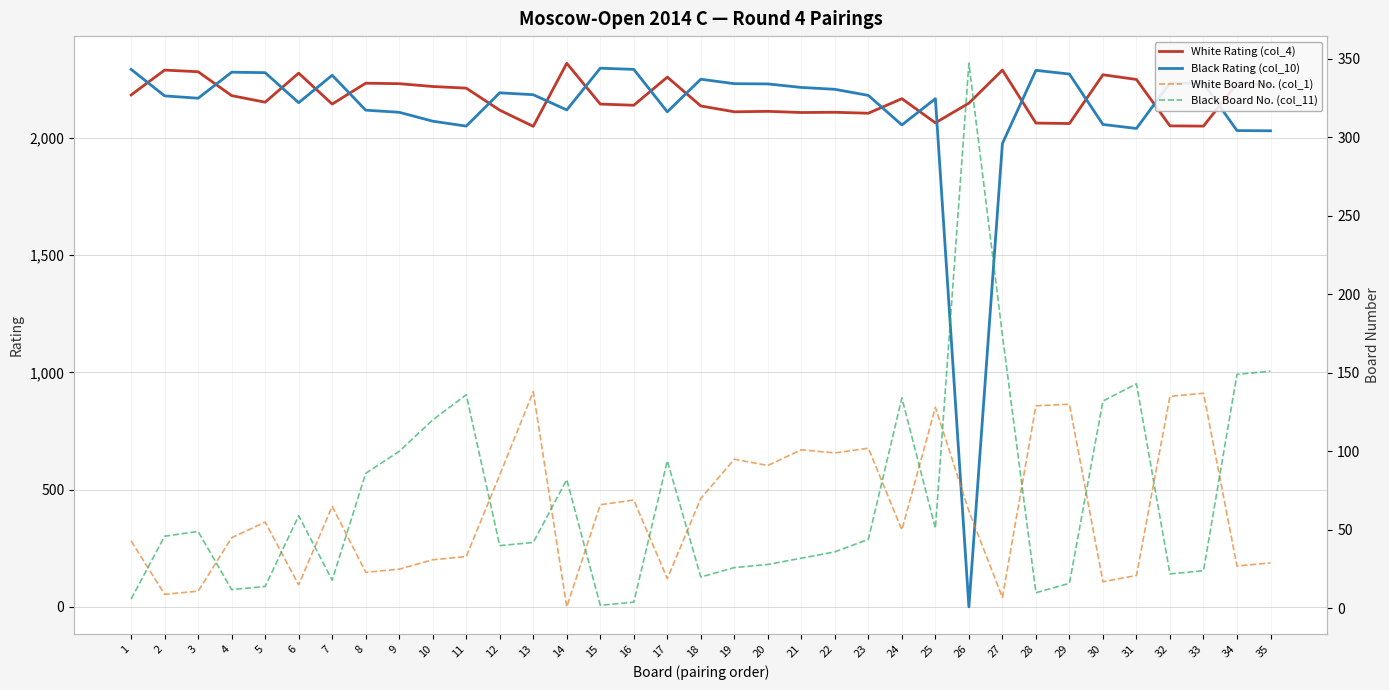

What is the approximate value of Black Rating (col_10) at 14?

2120